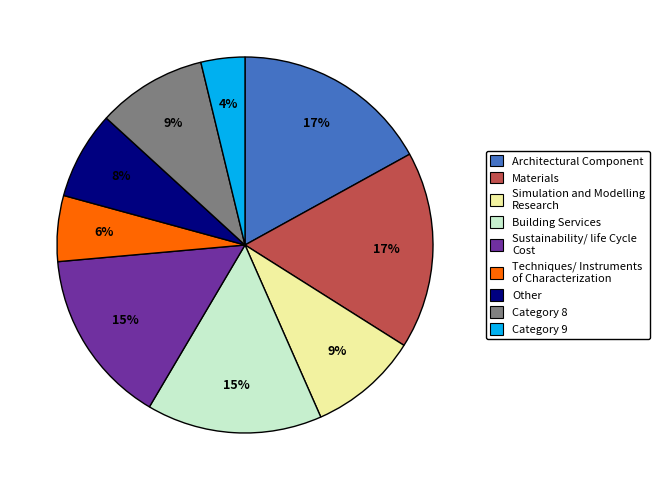

How many segments does this pie chart have?

9